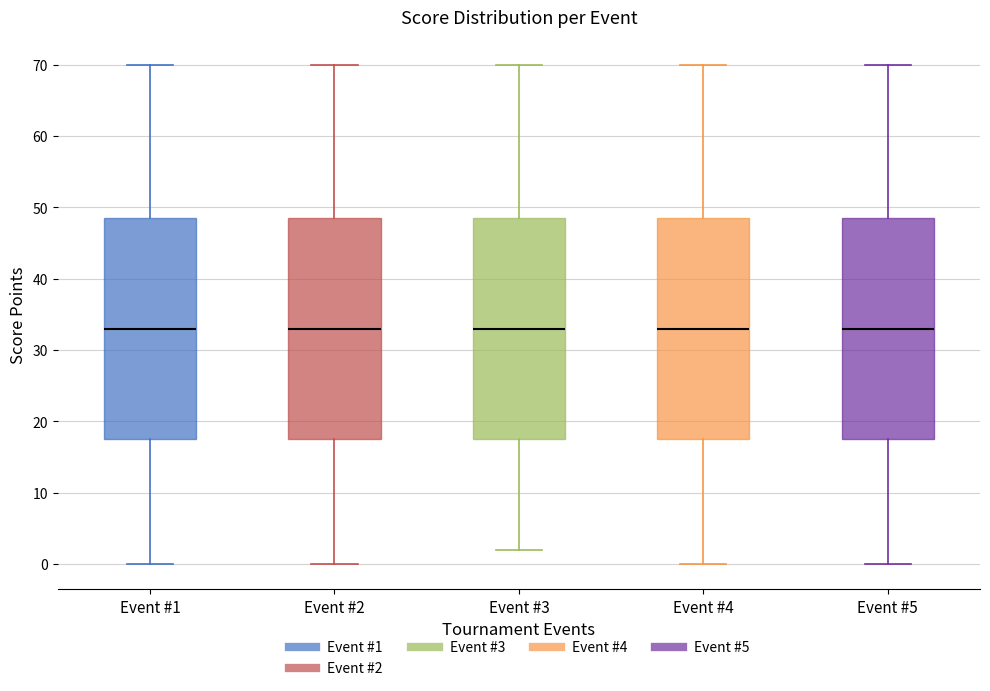

Reading left to right, transcribe this box plot: for each box, give where its median line is, the range the box spans, and where its two whiskers end, as read against the y-axis. The values are not printed on the chart, so give them approximately, as read against the axis.

Event #1: median 33, box 18 to 49, whiskers 0 to 70
Event #2: median 33, box 18 to 49, whiskers 0 to 70
Event #3: median 33, box 18 to 49, whiskers 2 to 70
Event #4: median 33, box 18 to 49, whiskers 0 to 70
Event #5: median 33, box 18 to 49, whiskers 0 to 70